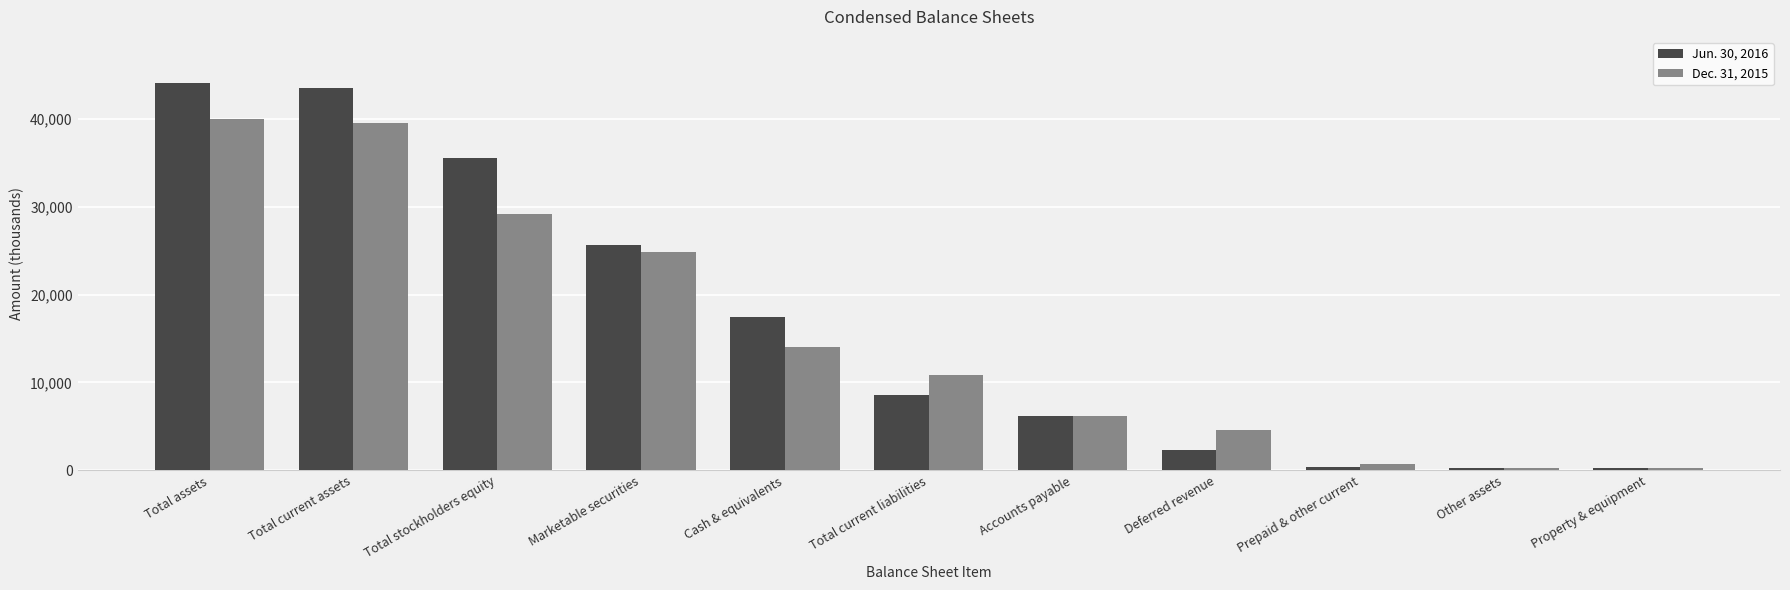

Which series has the widest spread of values?

Jun. 30, 2016